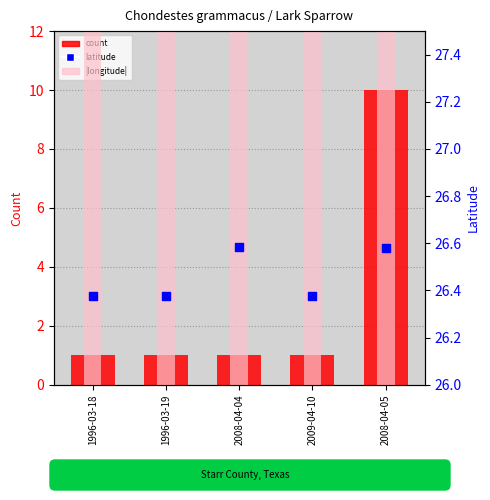

What is the total value across all series at 2008-04-05?

135.7